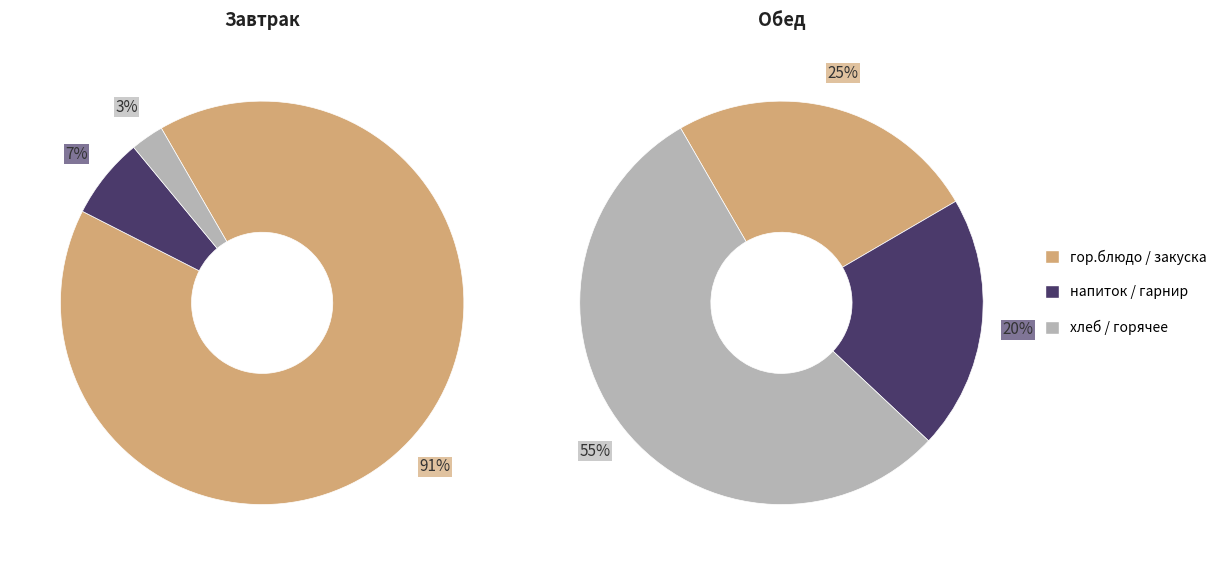

Does any single category account for the majority?

Yes